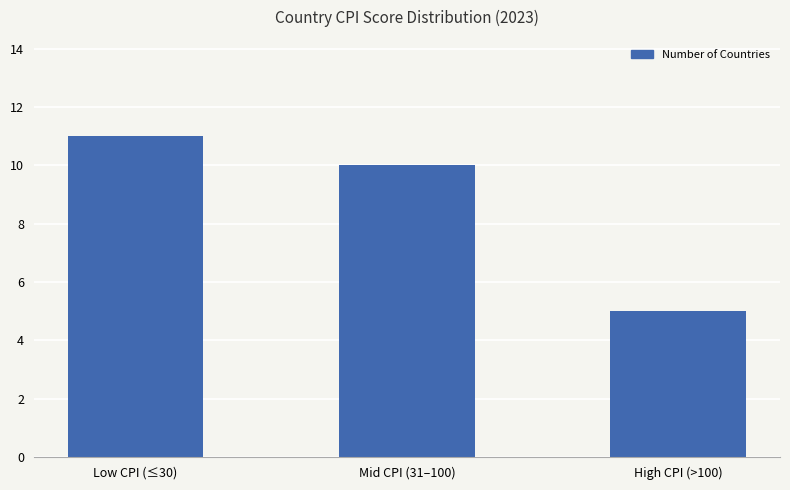

List the labels in order of value, smallest first.

High CPI (>100), Mid CPI (31–100), Low CPI (≤30)